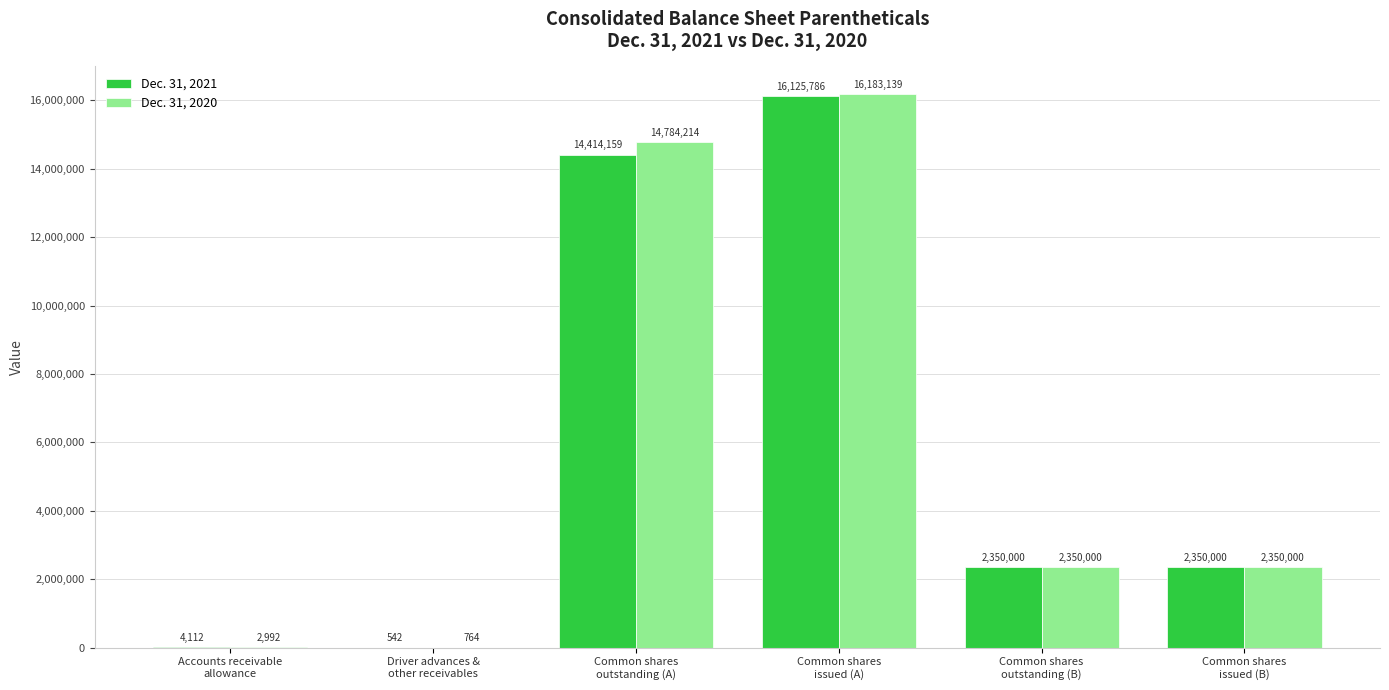

What is the total value across all series at Common shares
outstanding (B)?

4700000